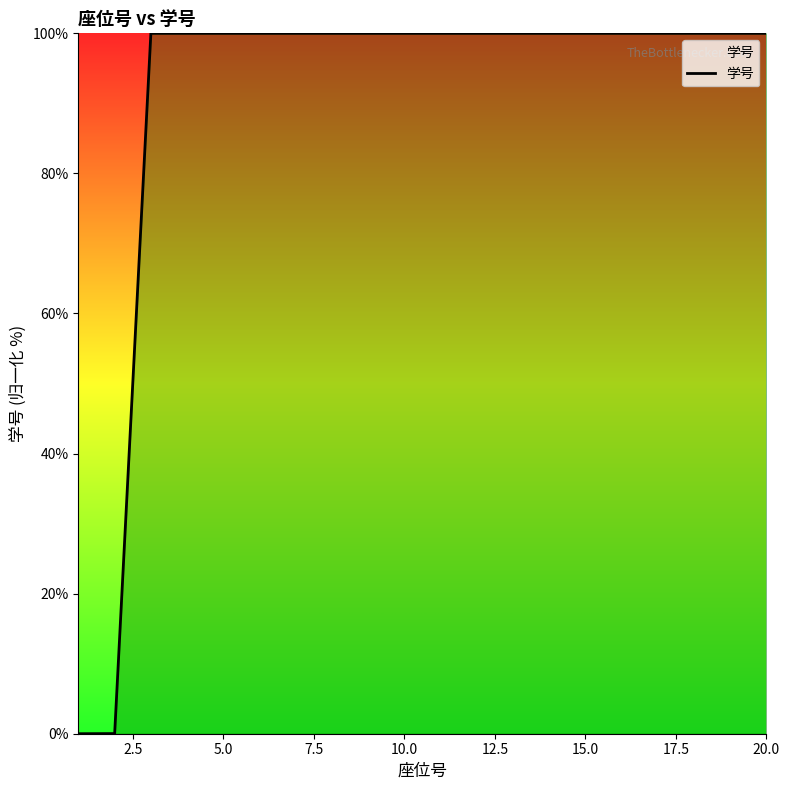

Is this an area chart (filled region under the line)?

No